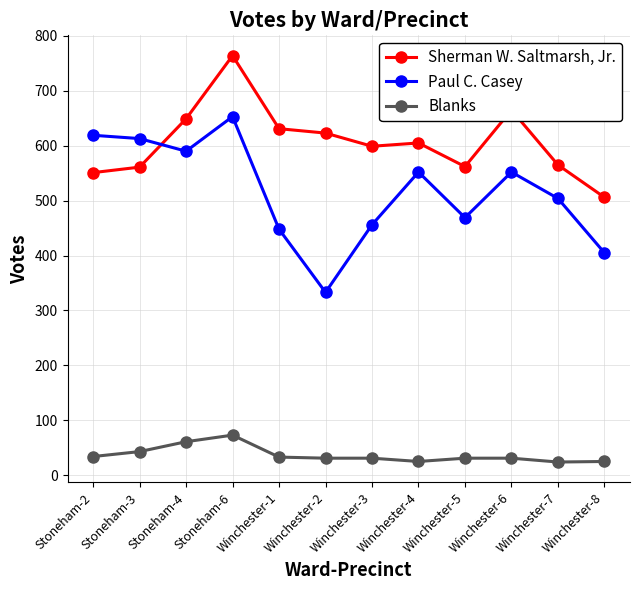

True or false: Paul C. Casey and Blanks cross at least once.

False